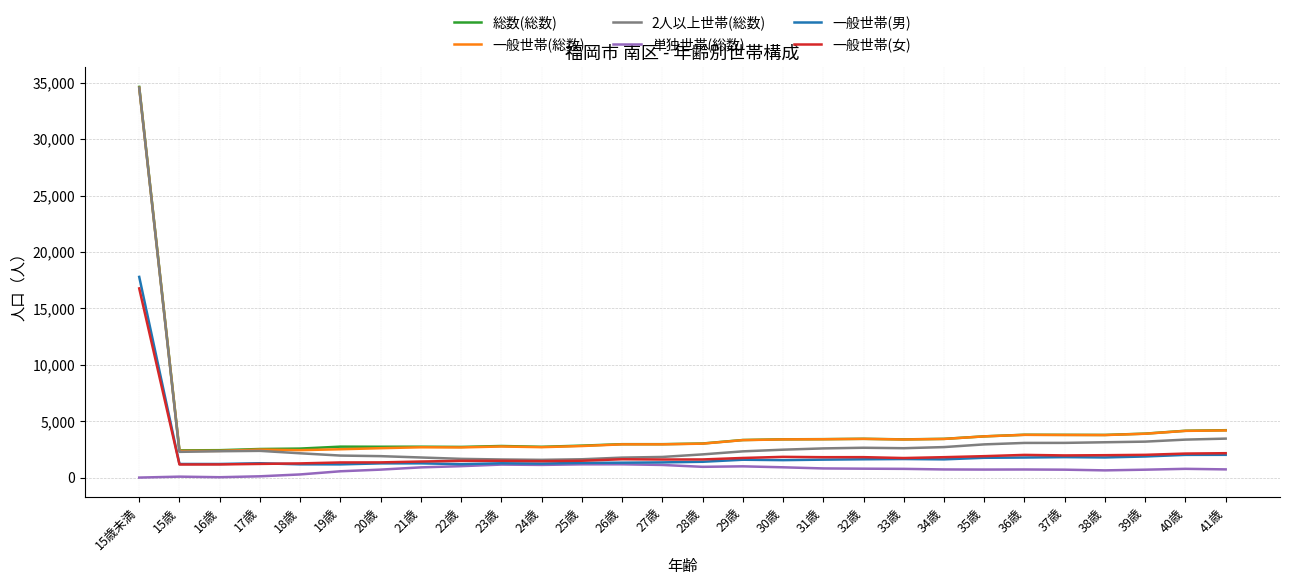

True or false: 総数(総数) and 一般世帯(女) cross at least once.

False